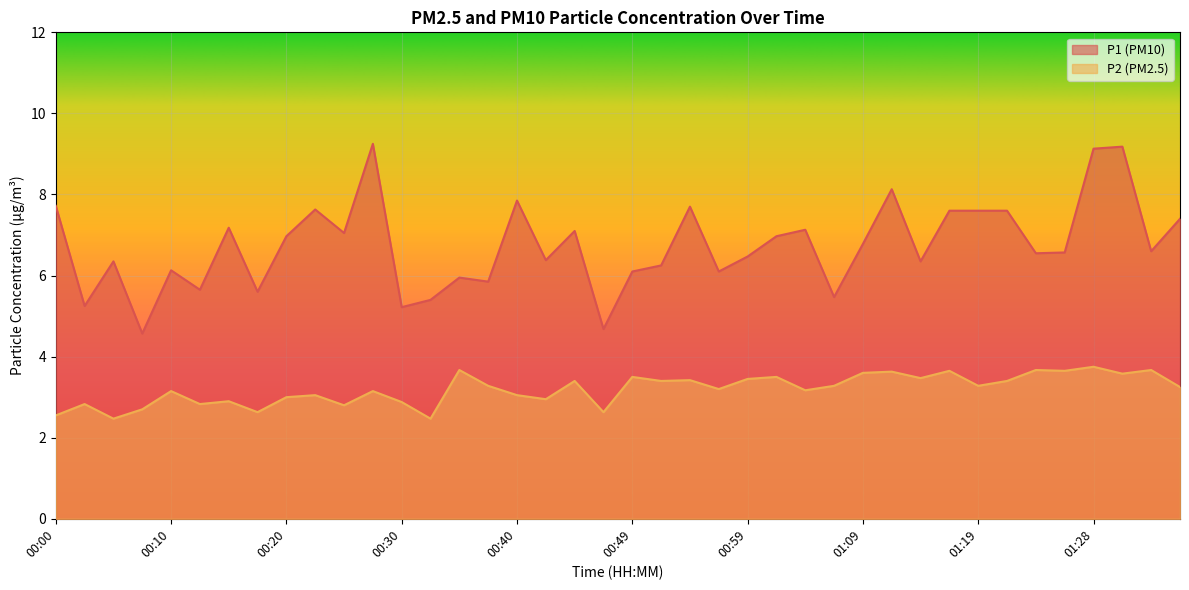

In P1, how many points are higher than both neighbors (excluding endpoints)?

12